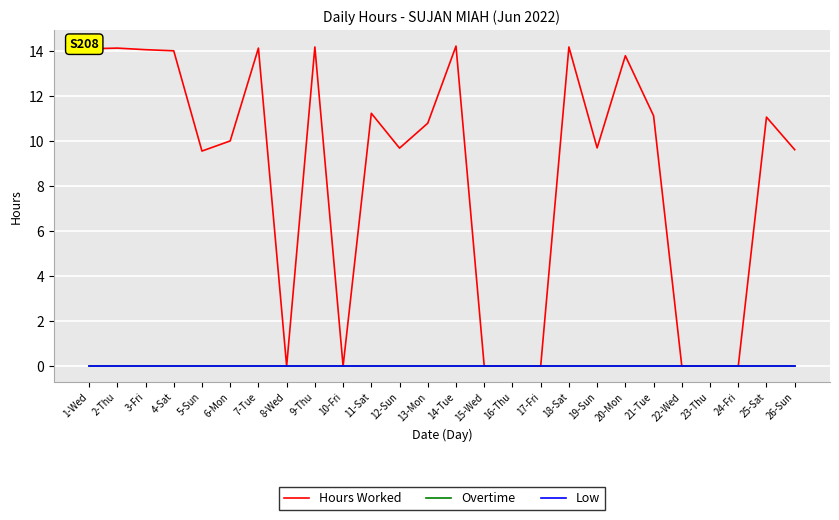

How many lines are shown in the chart?

3